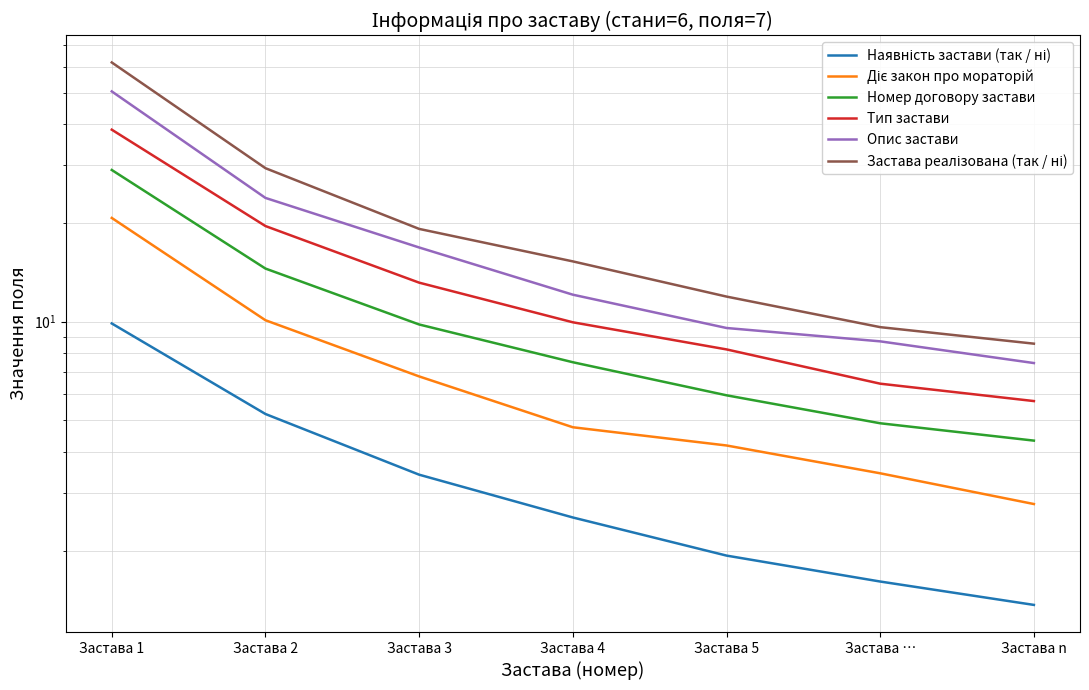

What is the greatest value displayed?

61.9